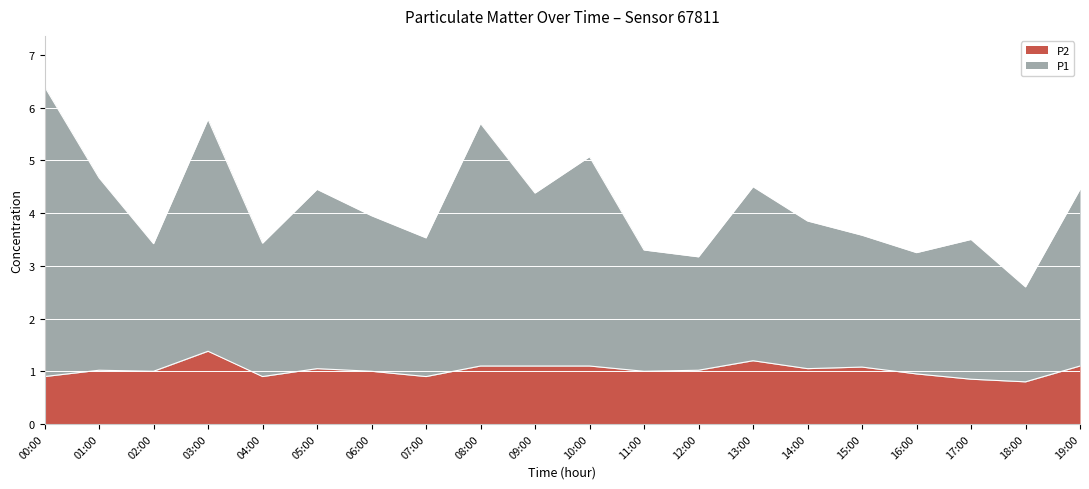

Which has a higher value, 08:00 or 05:00?

08:00